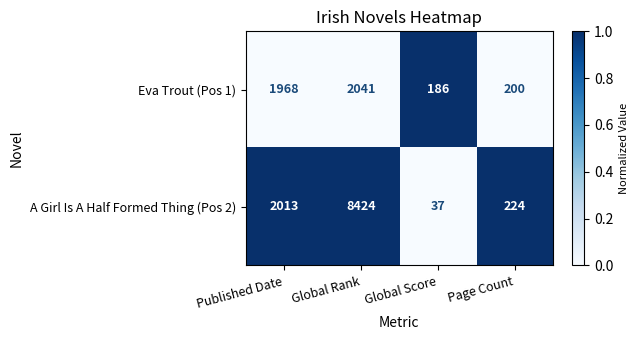

At which category does the chart reach its minimum across all series?

Global Score